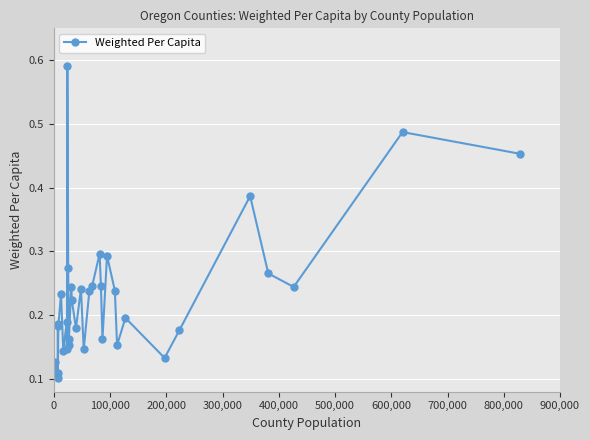

True or false: the data has more than 1 interior local peaks.

True